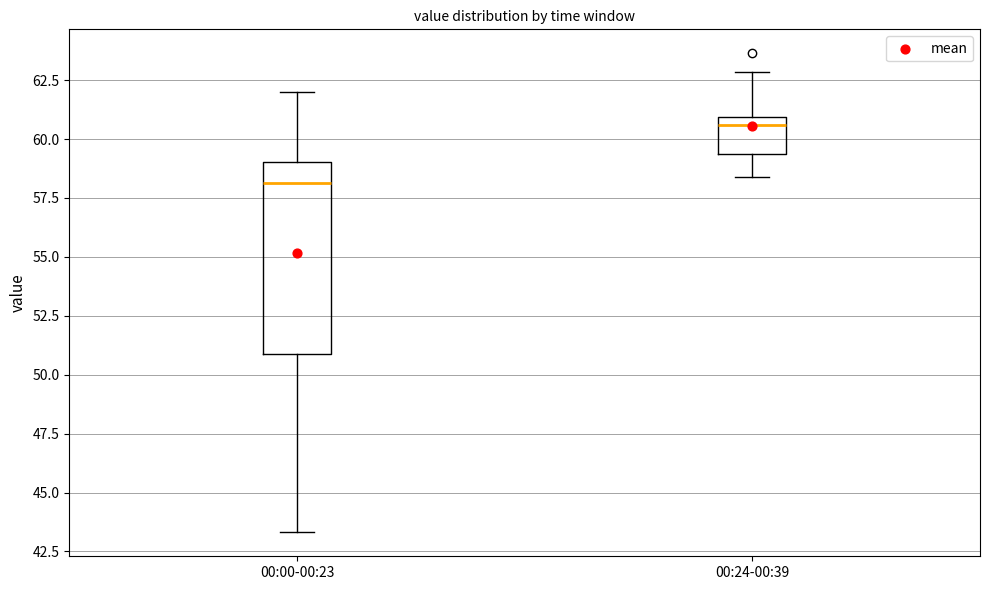

Reading left to right, read every box against the y-axis: the position of its median line, the range the box covers, and the ends of its whiskers. The values are not printed on the chart, so give them approximately, as read against the axis.

00:00-00:23: median 58.0, box 51.0 to 59.0, whiskers 43.5 to 62.0
00:24-00:39: median 60.5, box 59.5 to 61.0, whiskers 58.5 to 63.0